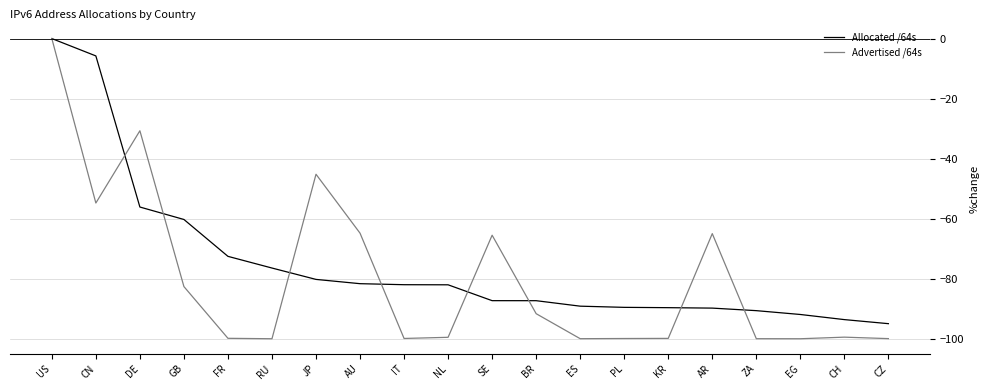

Where is Allocated /64s nearest to the value -47?

DE